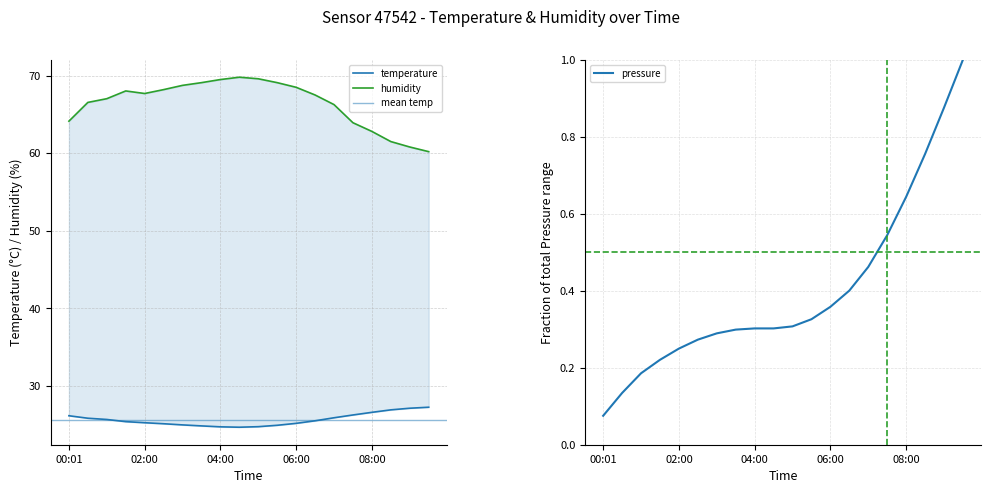

What is the maximum value for temperature?

27.2